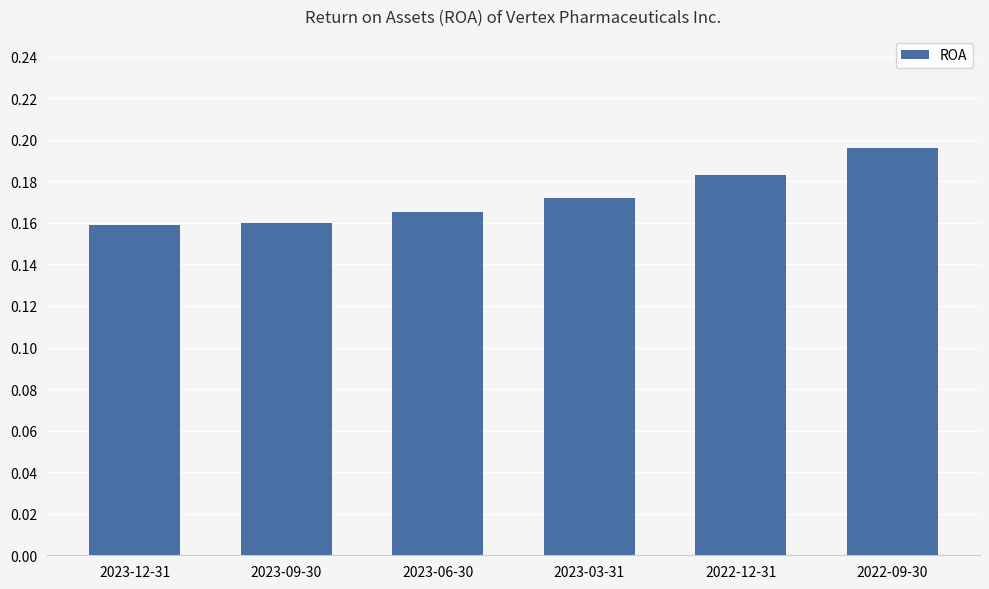

At which category does the chart reach its peak across all series?

2022-09-30